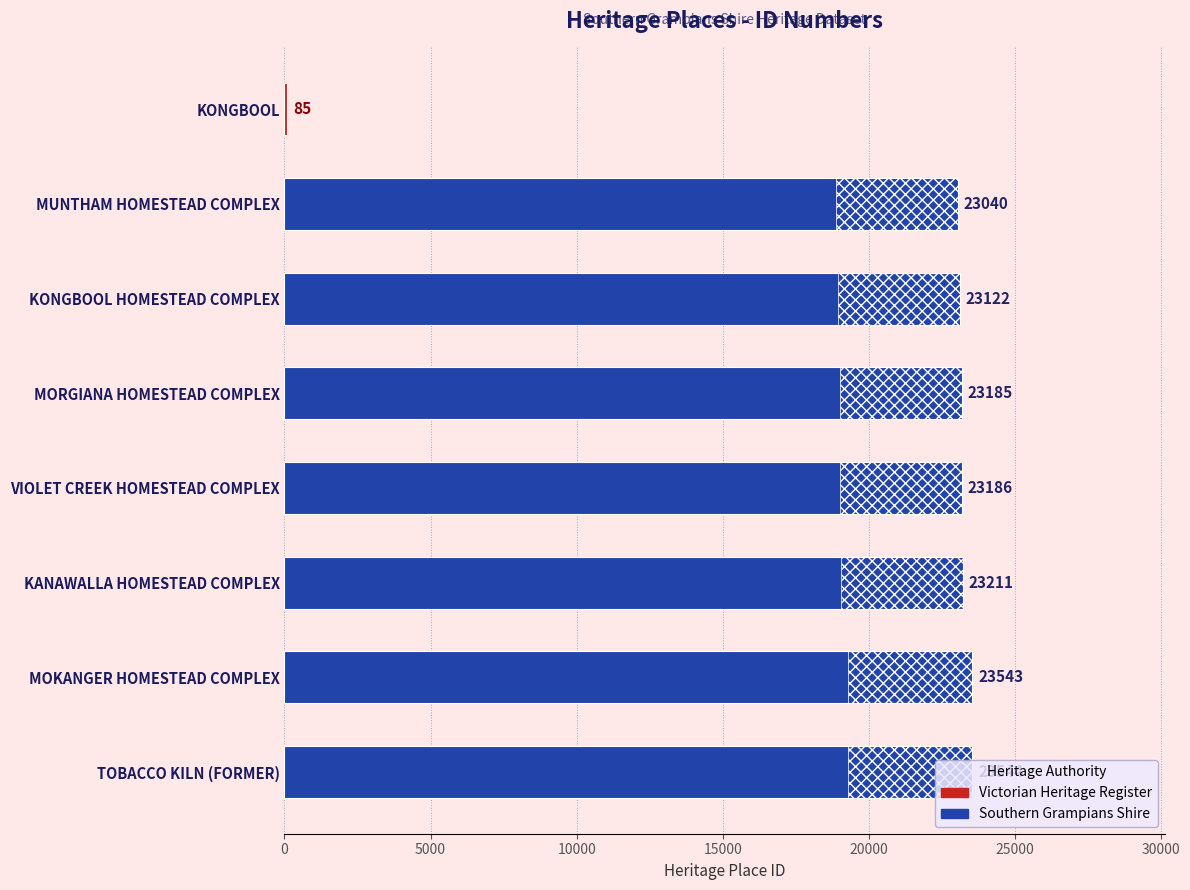

What is the difference between the second highest and second lowest values?

503